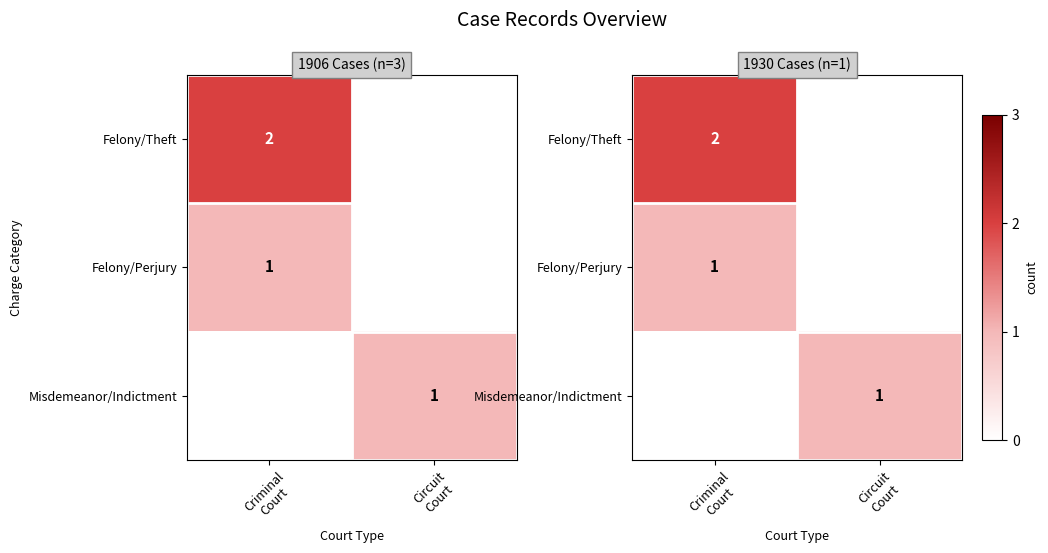

Count the number of categories in the chart.

2